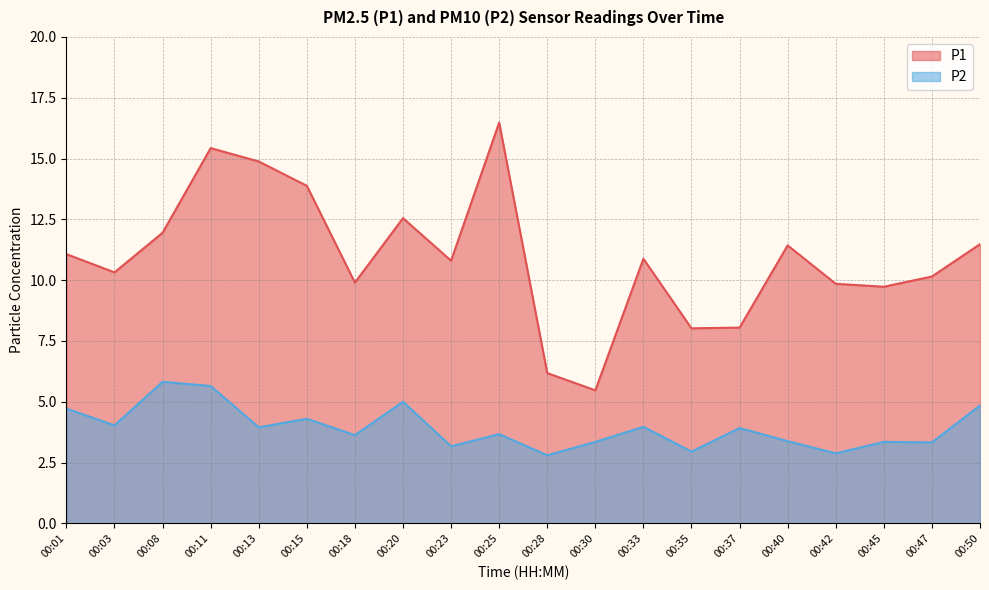

The P1 series shows 9.7 at 00:45. True or false?

True